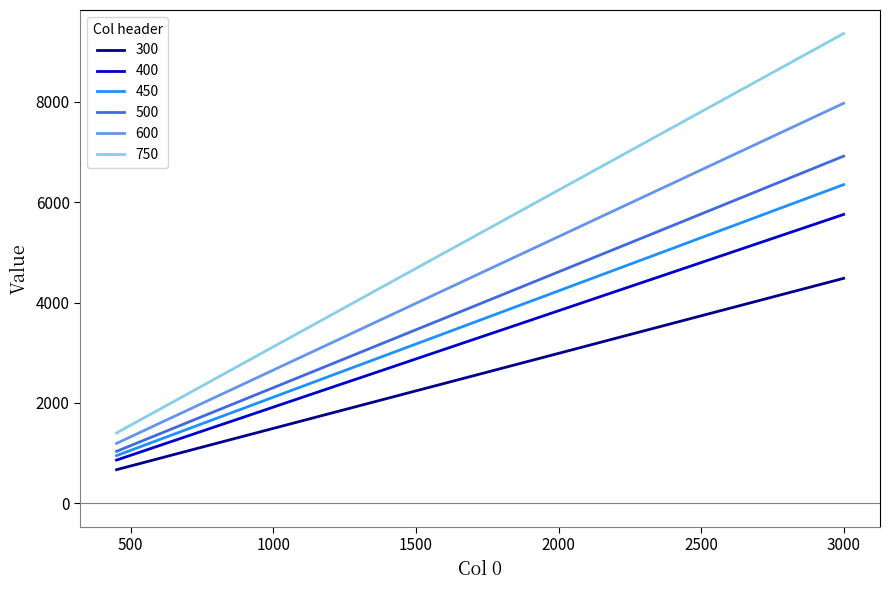

True or false: 750 has more than 1 points higher than both neighbors.

False